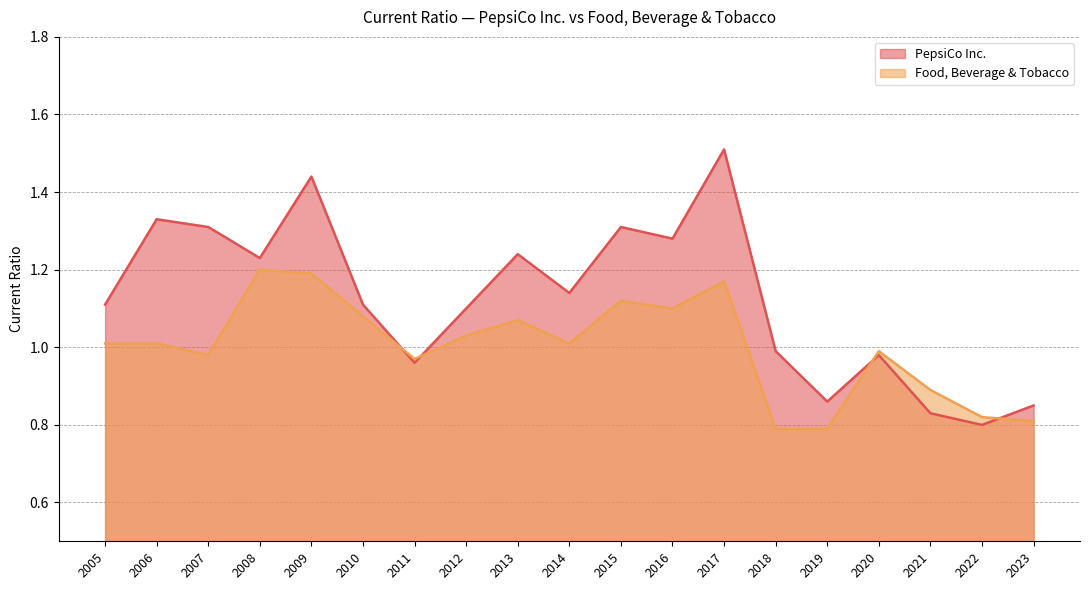

What is the sum of all PepsiCo Inc. values?

21.4